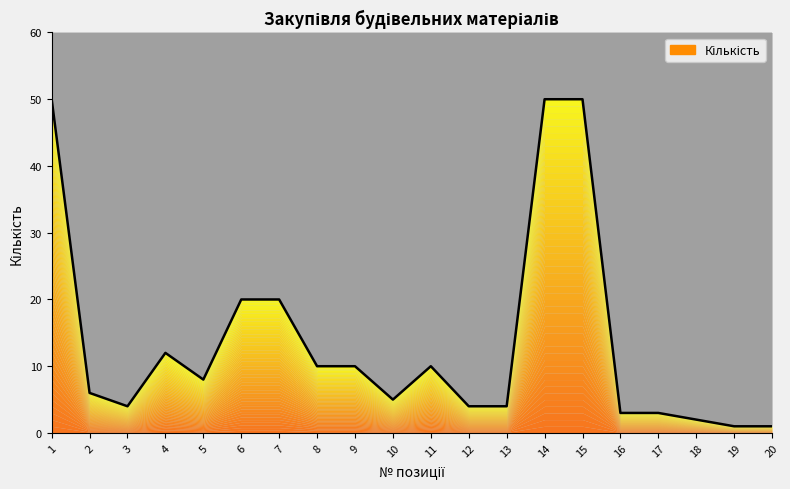

Which category has the highest value across all series?

1